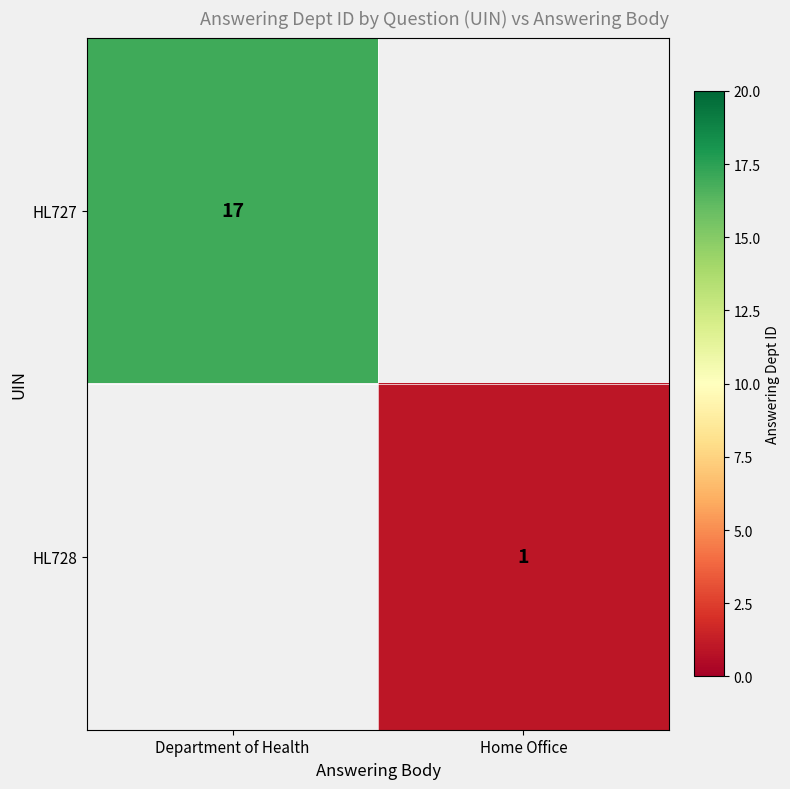

The value of HL727 at Department of Health is 9. True or false?

False